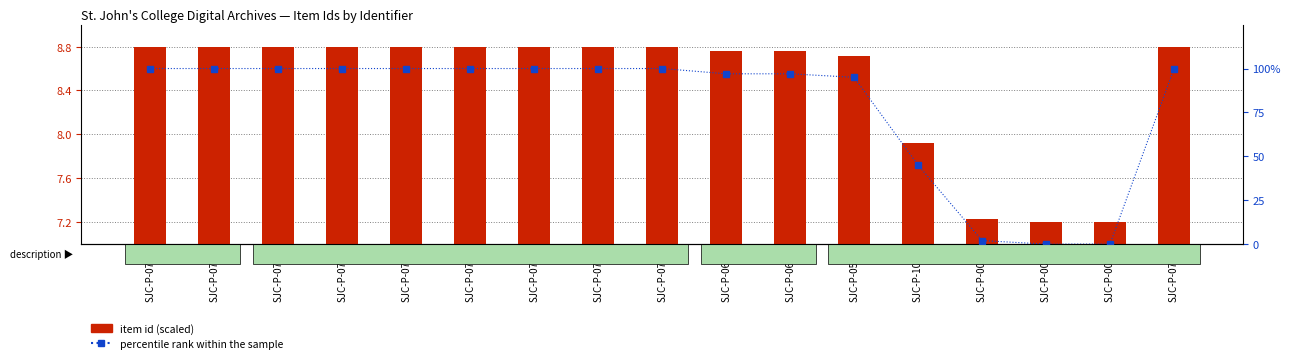

At which label is percentile rank within the sample closest to 50?

SJC-P-1074